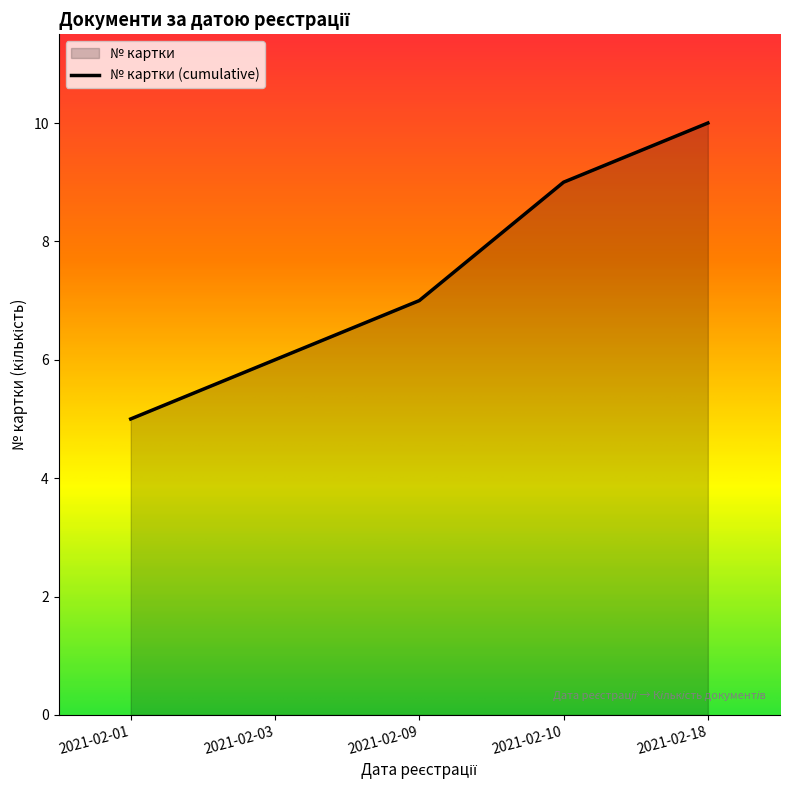

What is the approximate value at 2021-02-10?

9